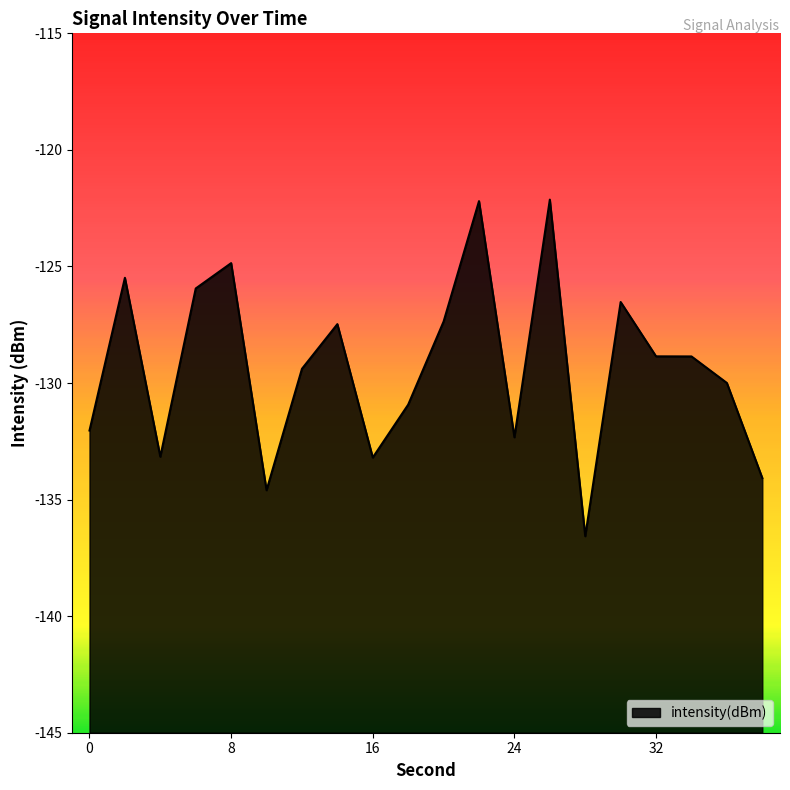

What is the value of the 8th point from the left?

-127.5